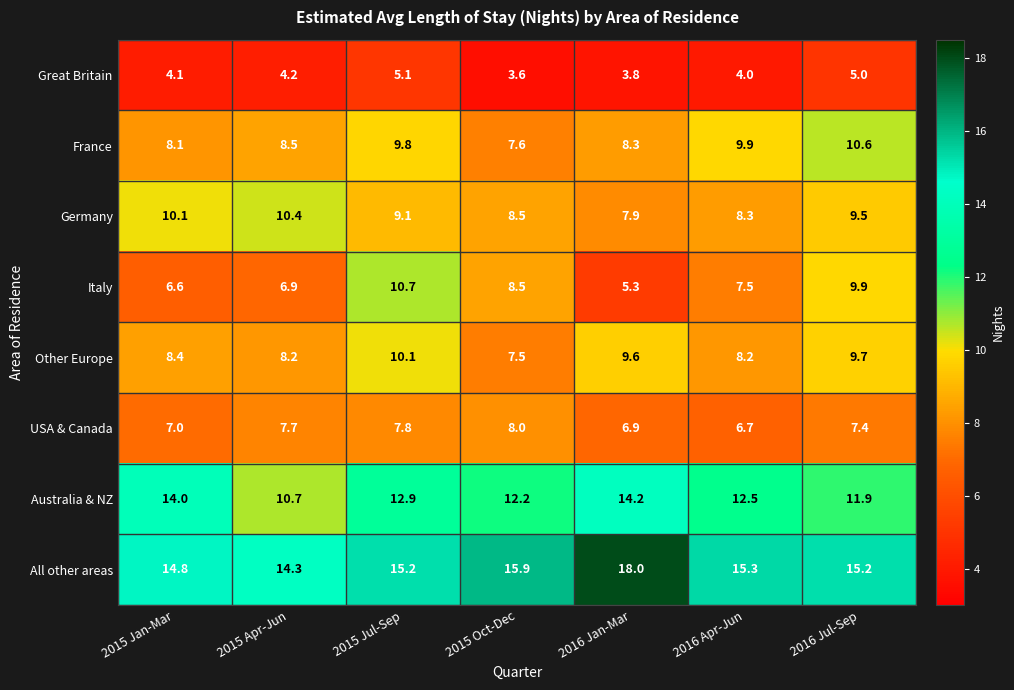

How many distinct data groups are displayed?

8